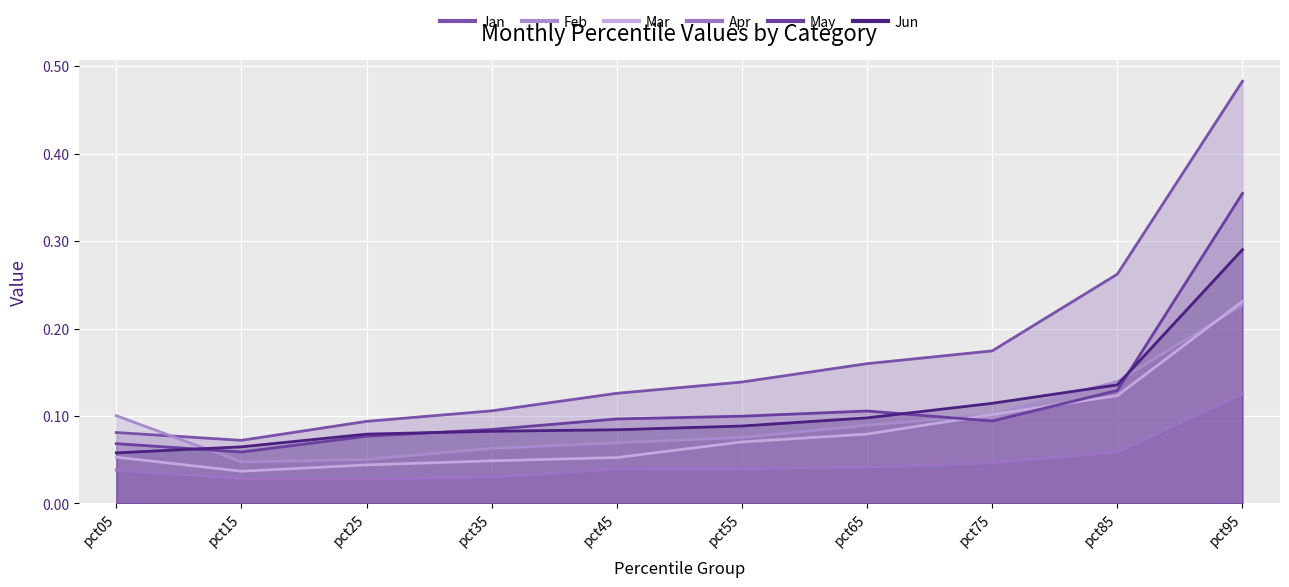

What is the sum of the Jan values at pct75 and pct45?

0.3